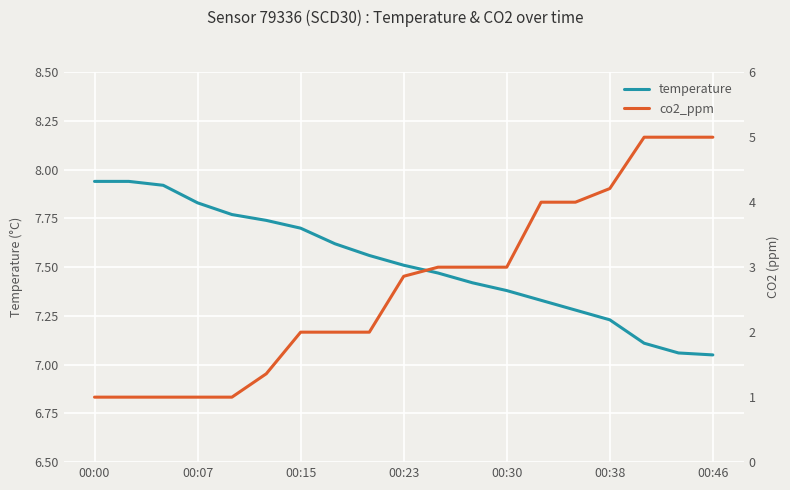

Reading left to right, extract all data points from this chart.

temperature: 7.9	7.9	7.9	7.8	7.8	7.7	7.7	7.6	7.6	7.5	7.5	7.4	7.4	7.3	7.3	7.2	7.1	7.1	7.0
co2_ppm: 1.0	1.0	1.0	1.0	1.0	1.4	2.0	2.0	2.0	2.9	3.0	3.0	3.0	4.0	4.0	4.2	5.0	5.0	5.0